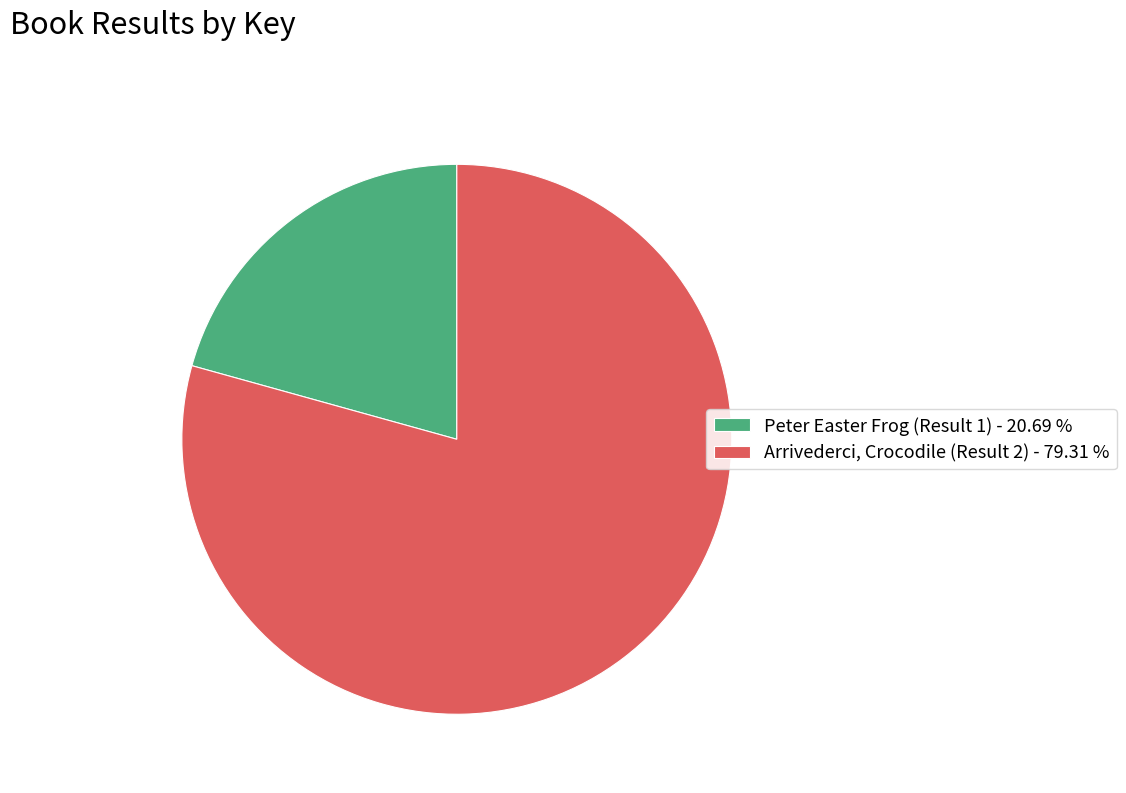

Is it true that Arrivederci, Crocodile (Result 2) is 79% of the pie?

True